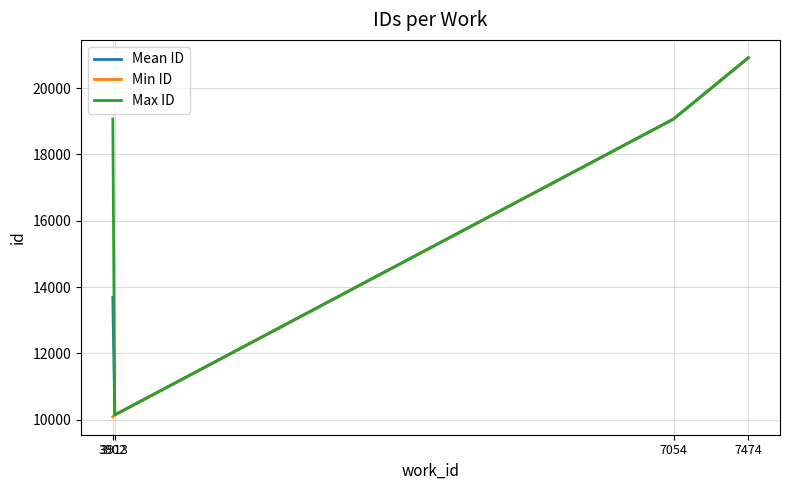

Which series has the largest total across all categories?

Max ID